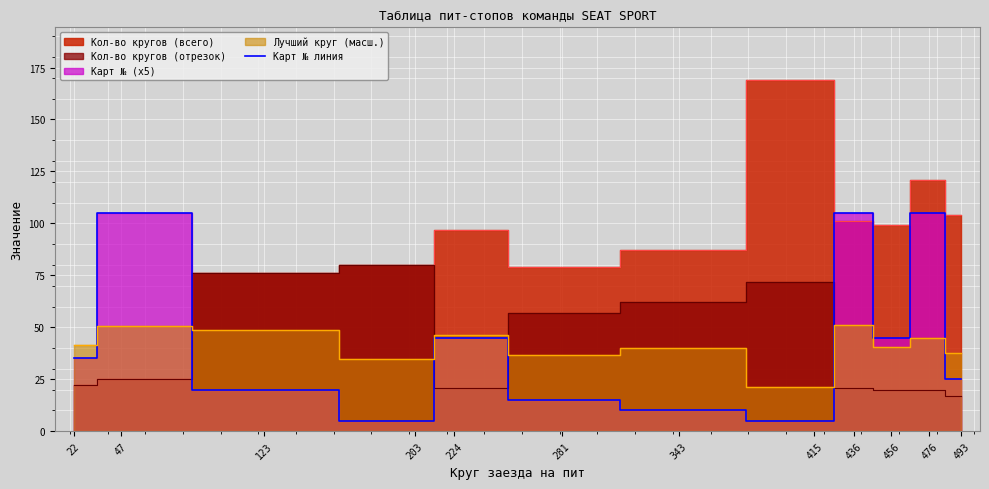

What is the value of the 1st point from the left?

35